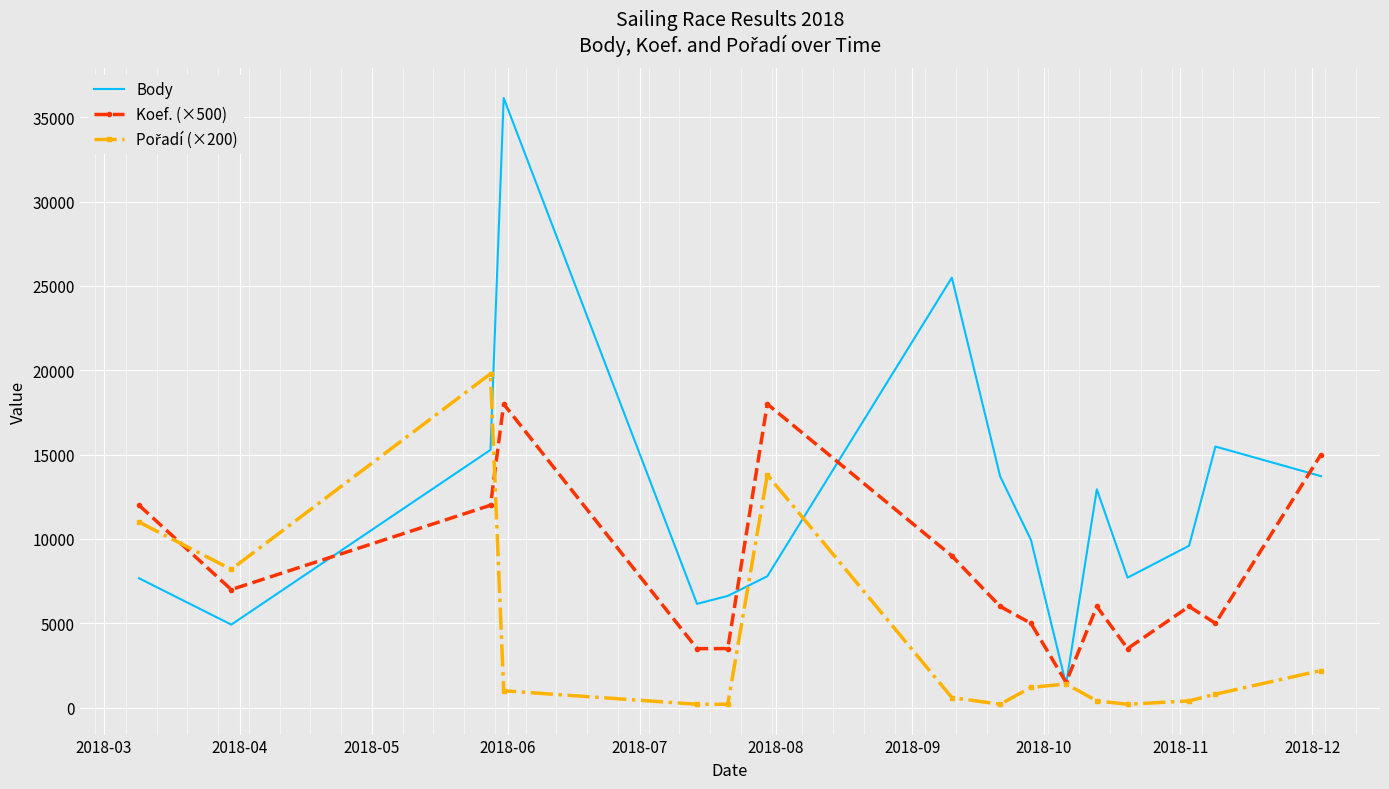

What is the greatest value displayed?

36147